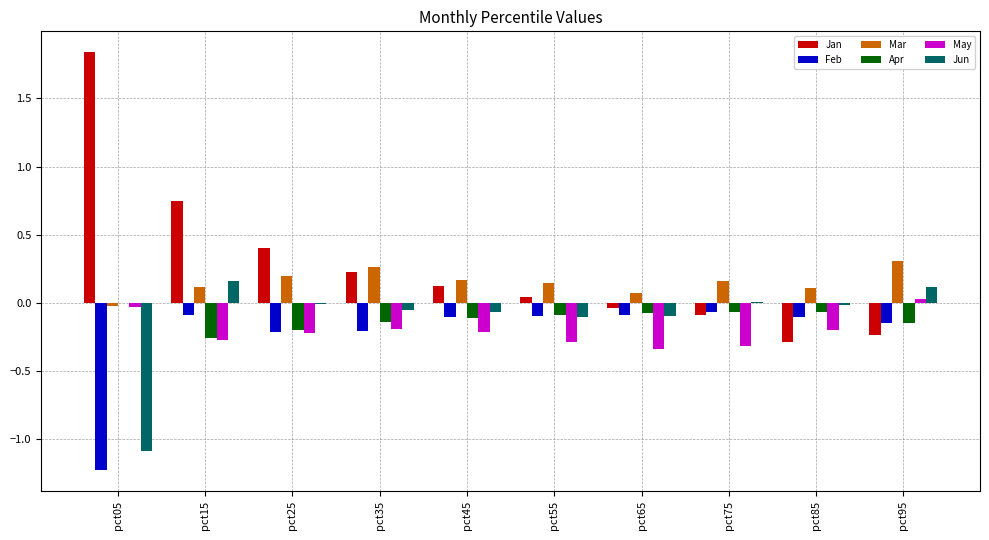

At which category does the chart reach its peak across all series?

pct05